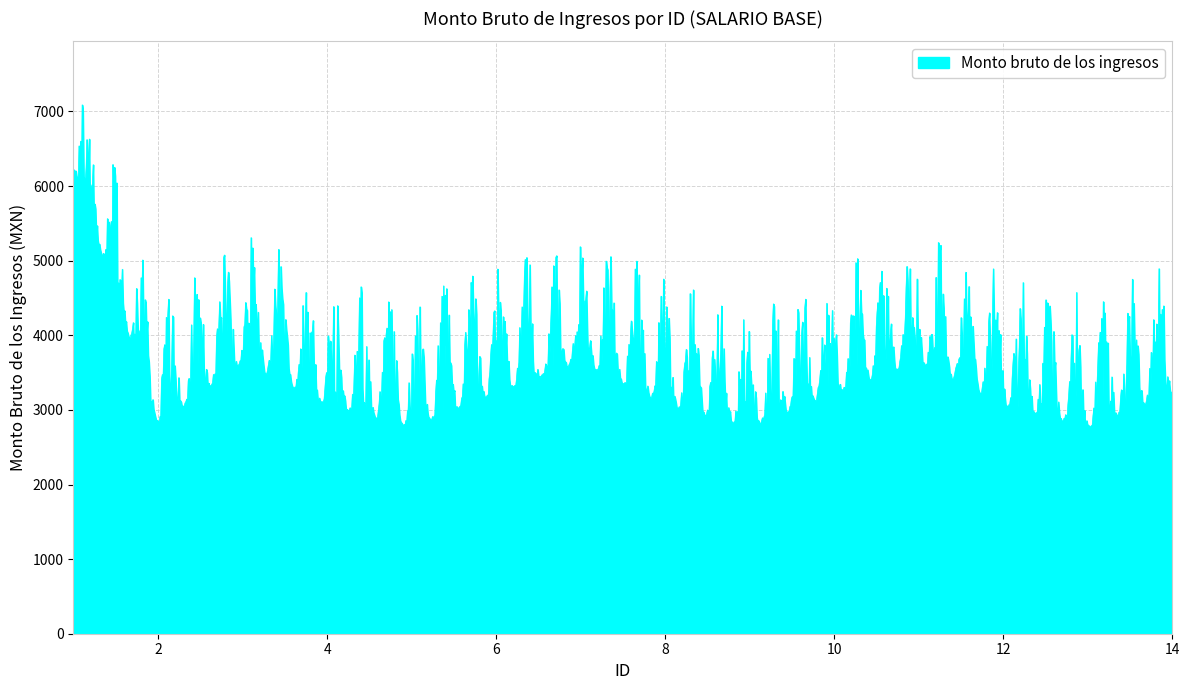

What is the minimum value shown in the chart?

2772.3